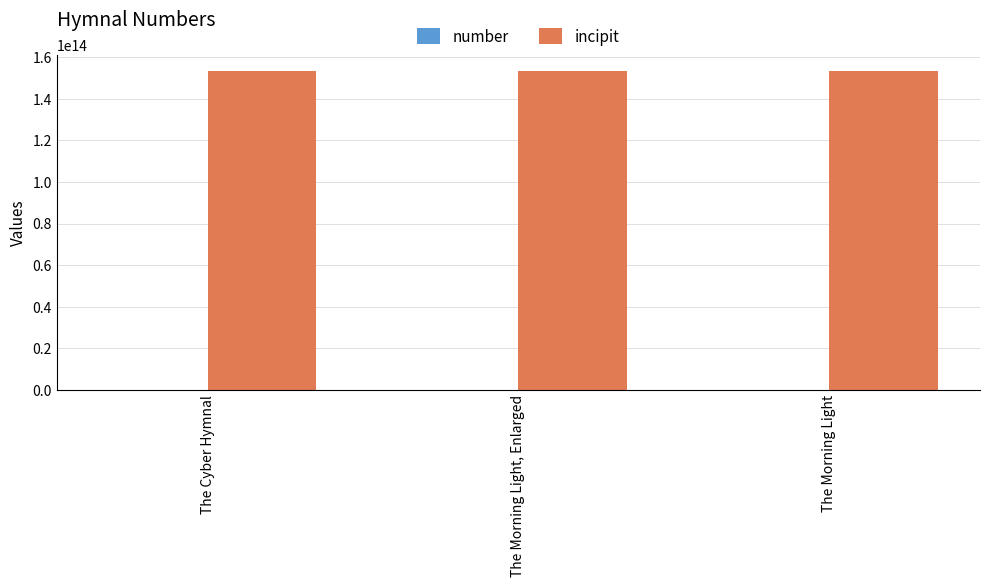

The incipit series shows 153512311765444 at The Cyber Hymnal. True or false?

True